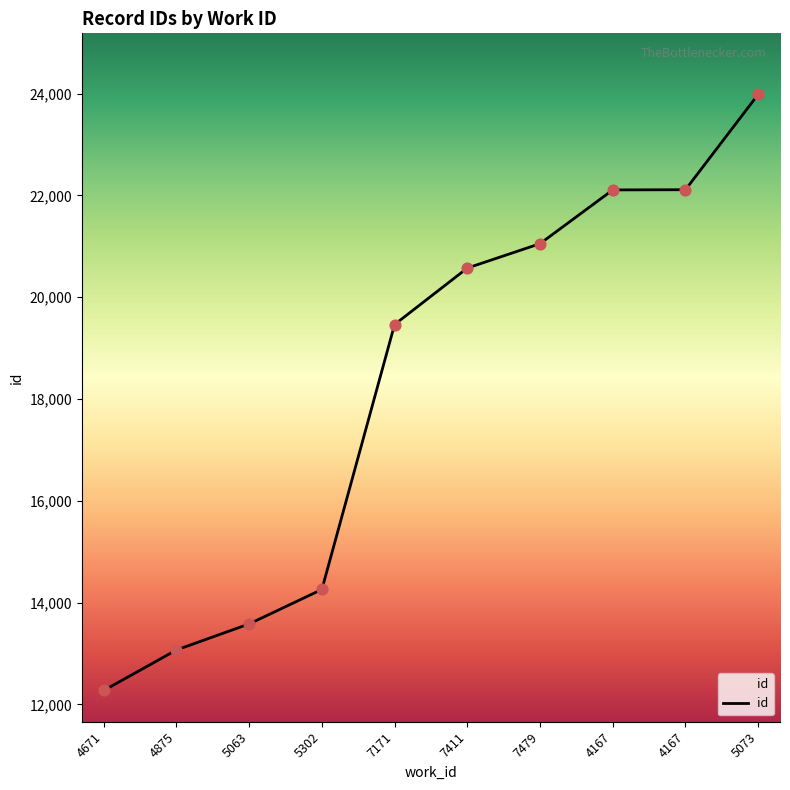

How many lines are shown in the chart?

1